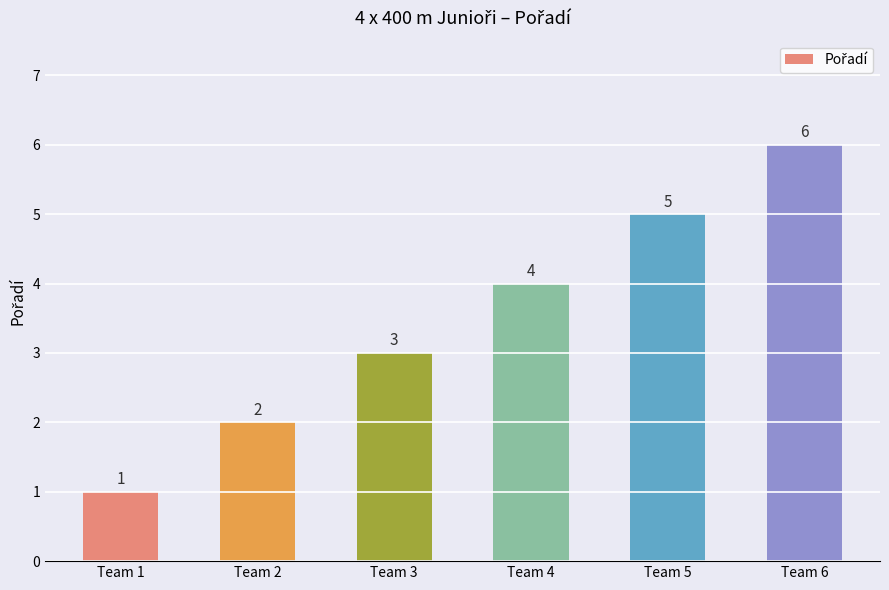

Which has a higher value, Team 5 or Team 6?

Team 6